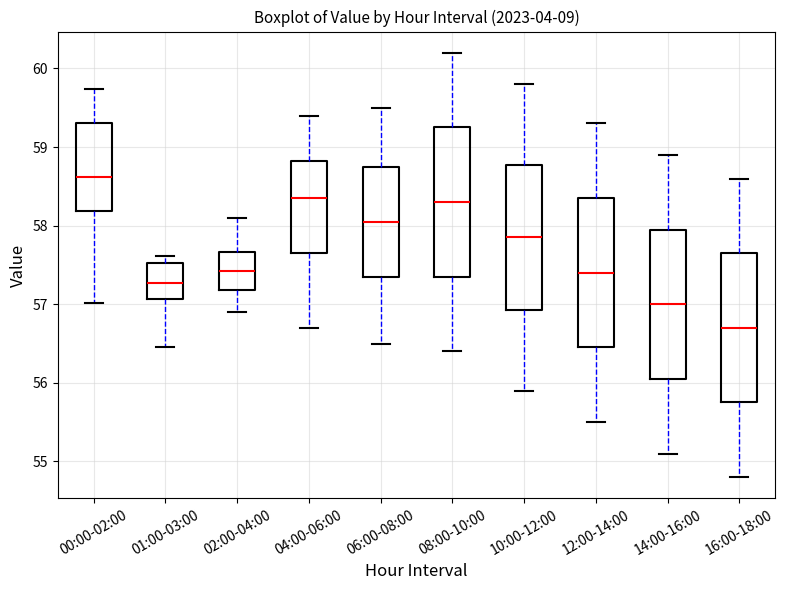

Reading left to right, read every box against the y-axis: the position of its median line, the range the box covers, and the ends of its whiskers. The values are not printed on the chart, so give them approximately, as read against the axis.

00:00-02:00: median 58.6, box 58.2 to 59.3, whiskers 57.0 to 59.7
01:00-03:00: median 57.3, box 57.1 to 57.5, whiskers 56.5 to 57.6
02:00-04:00: median 57.4, box 57.2 to 57.7, whiskers 56.9 to 58.1
04:00-06:00: median 58.4, box 57.7 to 58.8, whiskers 56.7 to 59.4
06:00-08:00: median 58.1, box 57.4 to 58.8, whiskers 56.5 to 59.5
08:00-10:00: median 58.3, box 57.4 to 59.3, whiskers 56.4 to 60.2
10:00-12:00: median 57.9, box 56.9 to 58.8, whiskers 55.9 to 59.8
12:00-14:00: median 57.4, box 56.5 to 58.4, whiskers 55.5 to 59.3
14:00-16:00: median 57.0, box 56.1 to 58.0, whiskers 55.1 to 58.9
16:00-18:00: median 56.7, box 55.8 to 57.7, whiskers 54.8 to 58.6